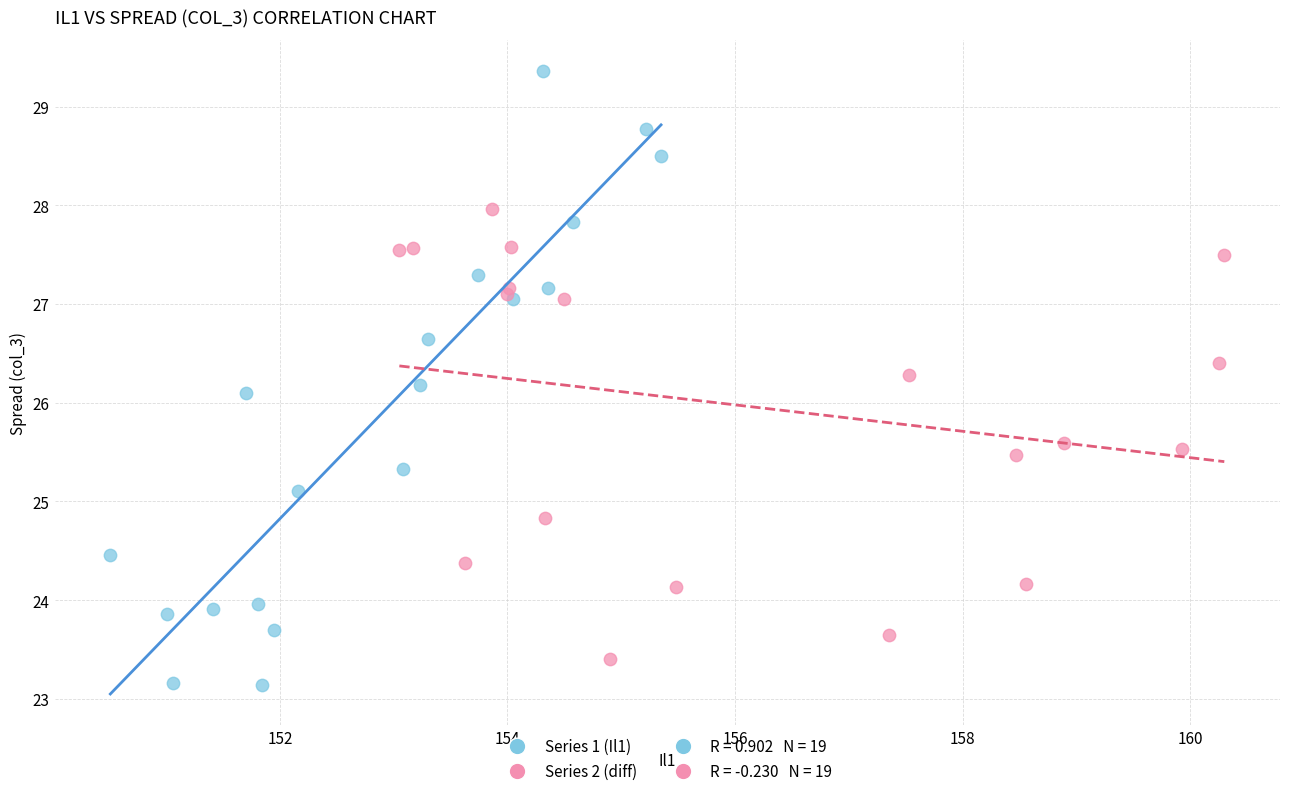

Which series contains the highest Y value?

Series 1 (Il1)